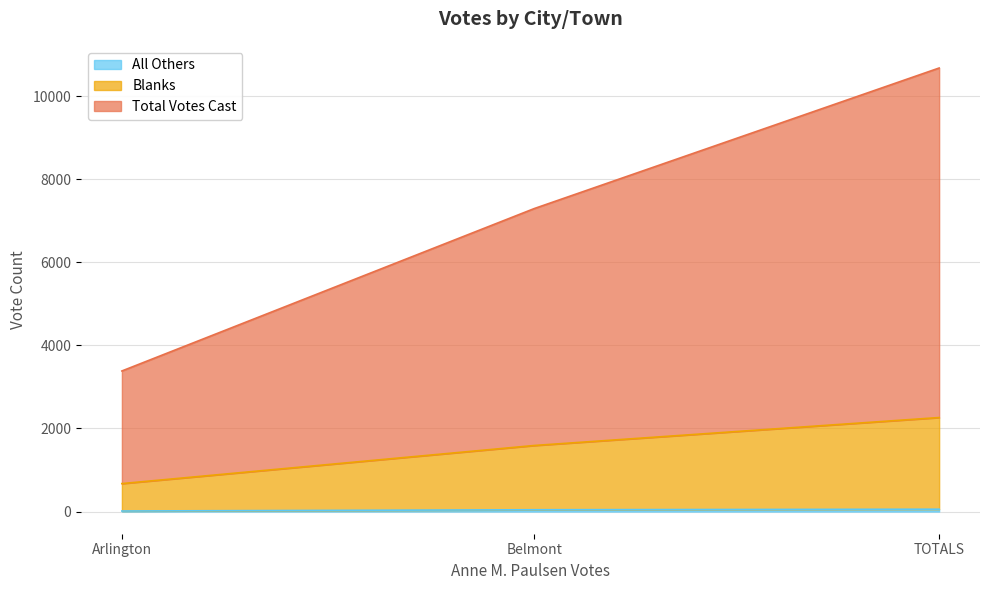

What is the sum of all Blanks values?

4526